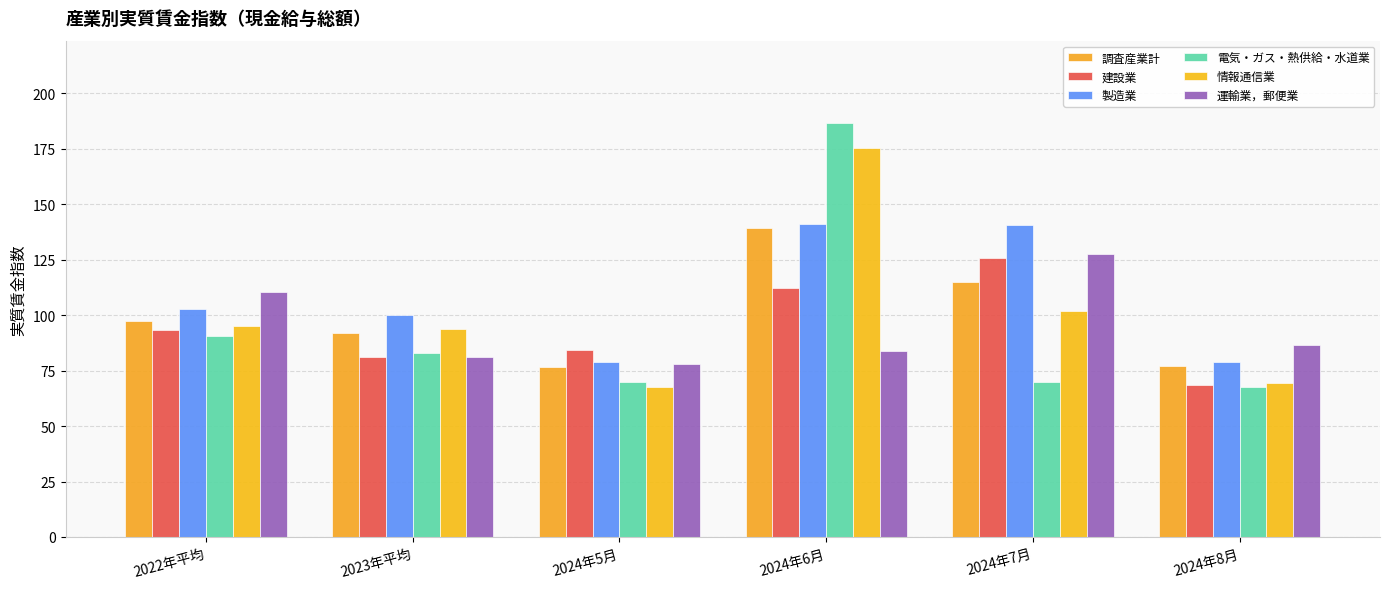

Where does the 電気・ガス・熱供給・水道業 series first go above 82?

2022年平均